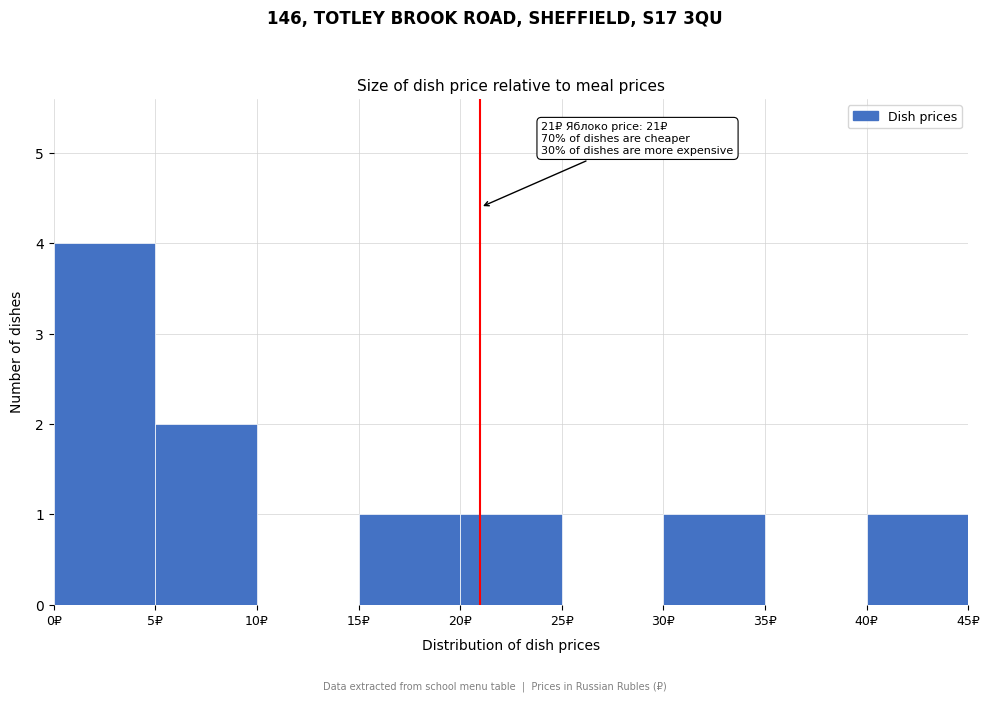

Over which range of the x-axis is the bar tallest?

0 to 5